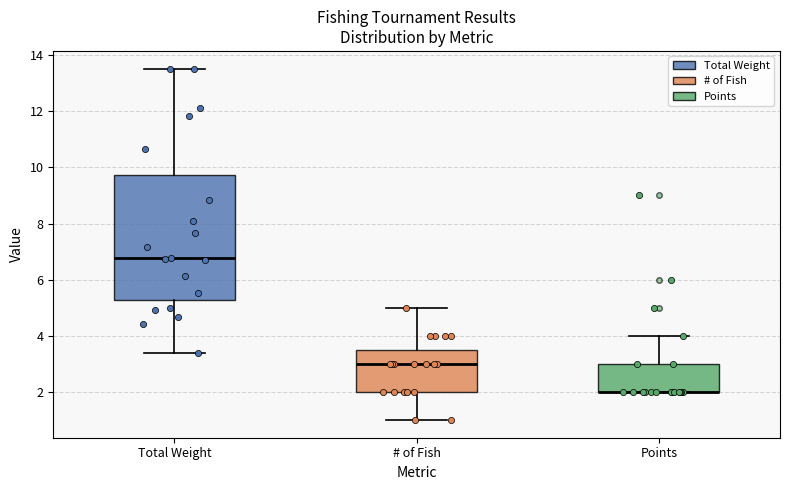

Which box is the tallest, from its lower edge to its upper edge?

Total Weight